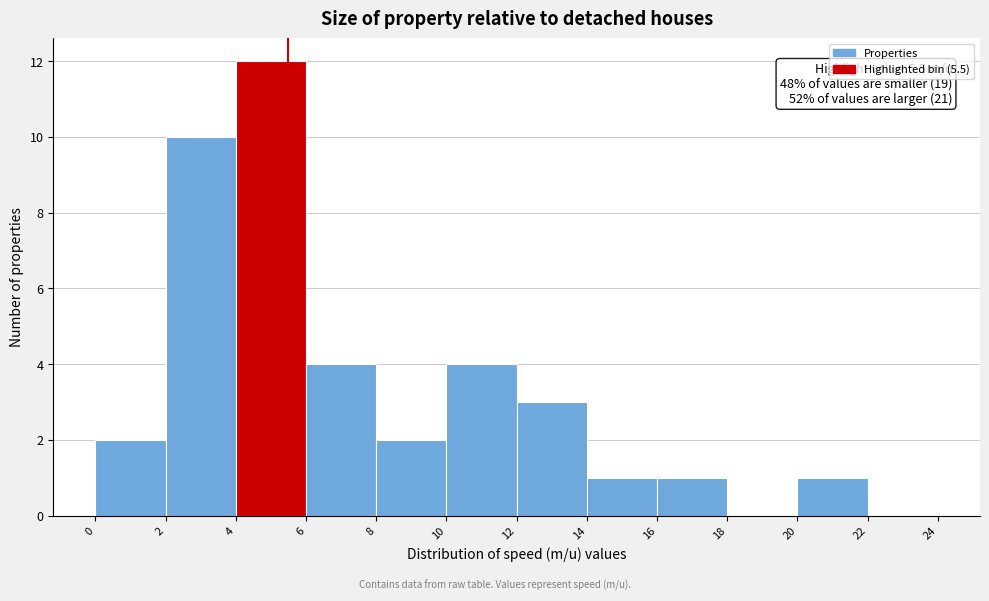

Which range on the x-axis has the tallest bar?

4 to 6